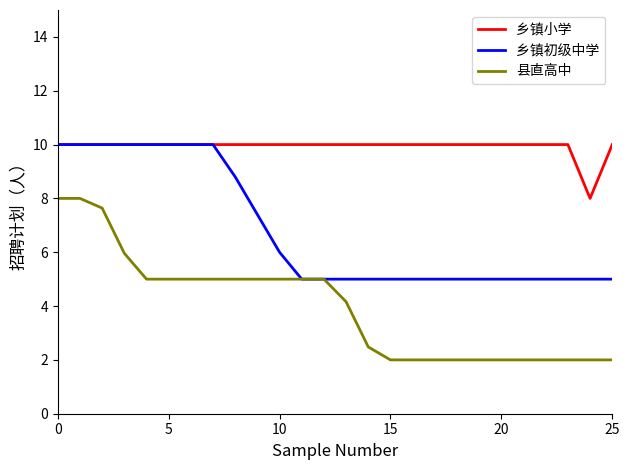

How many lines are shown in the chart?

3